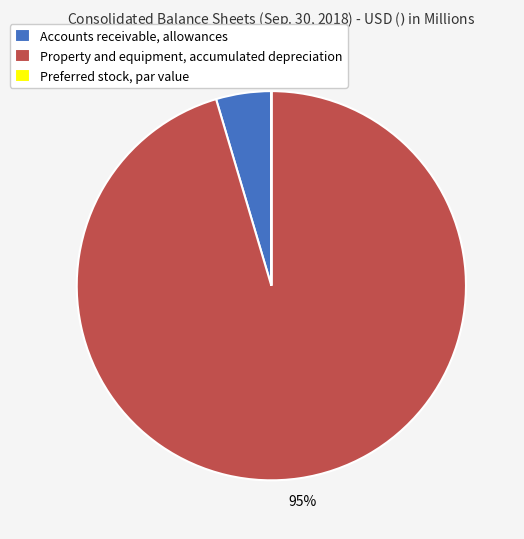

Does any single category account for the majority?

Yes